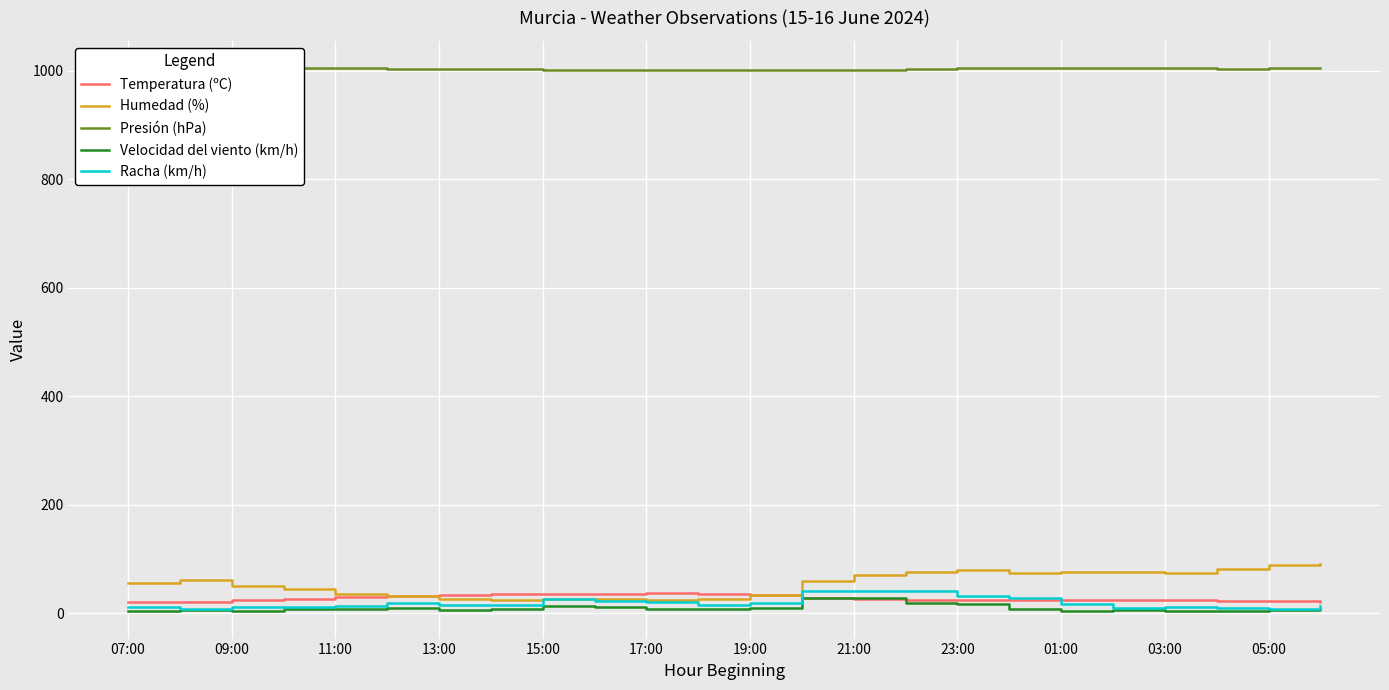

True or false: Presión (hPa) and Racha (km/h) cross at least once.

False